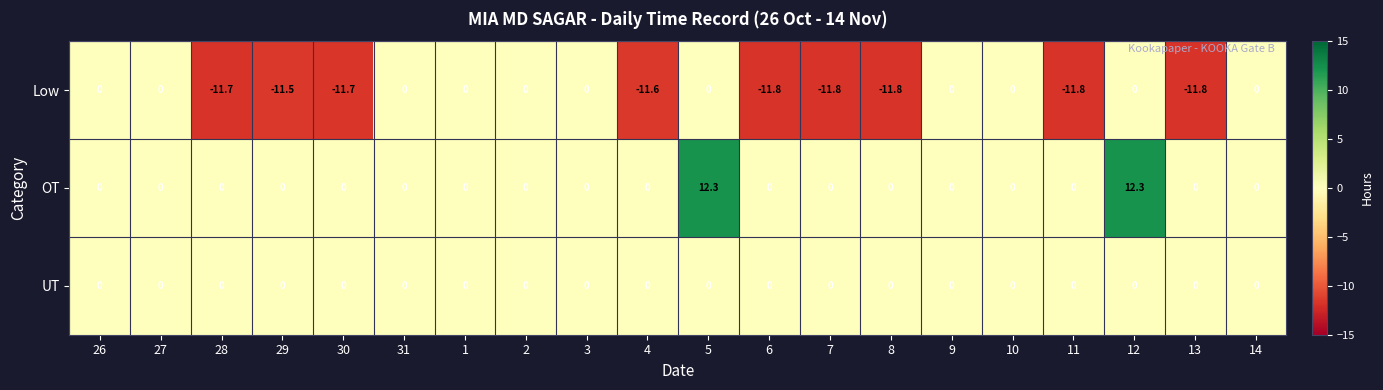

Which series has the largest range (max minus min)?

OT